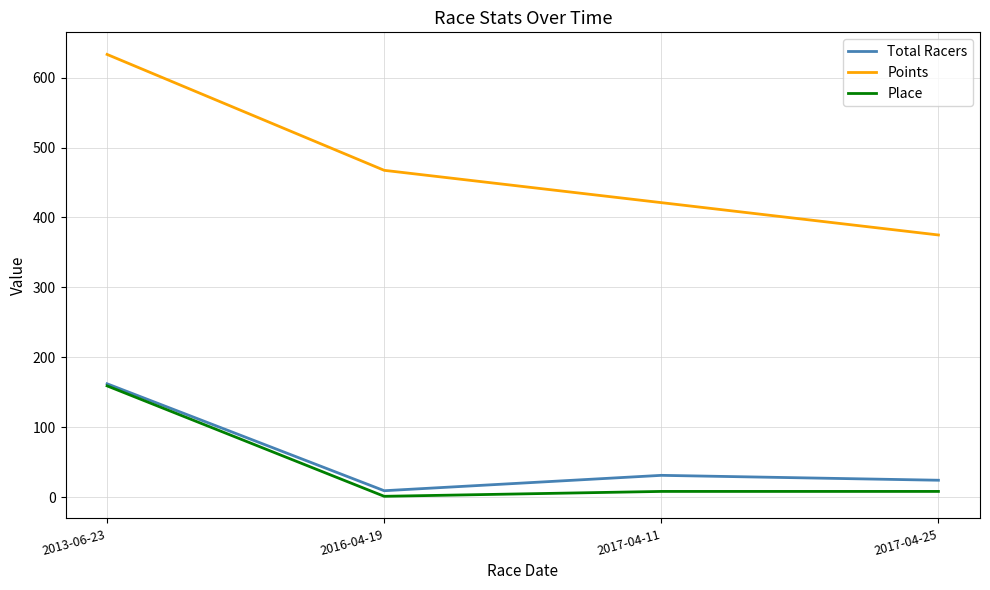

Which category has the highest value in the Total Racers series?

2013-06-23